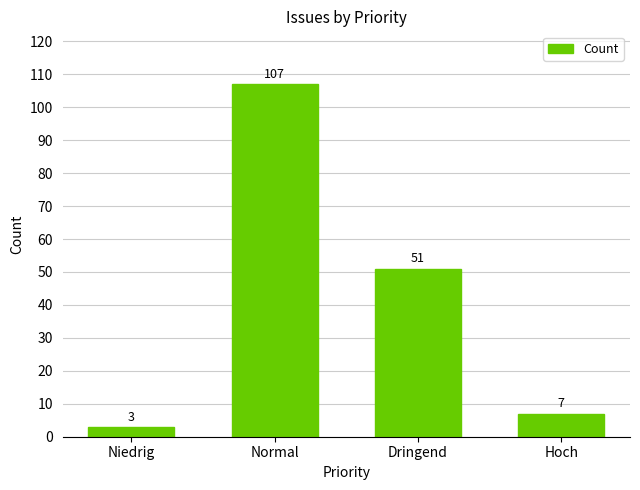

What is the change in value from Niedrig to Normal?

+104